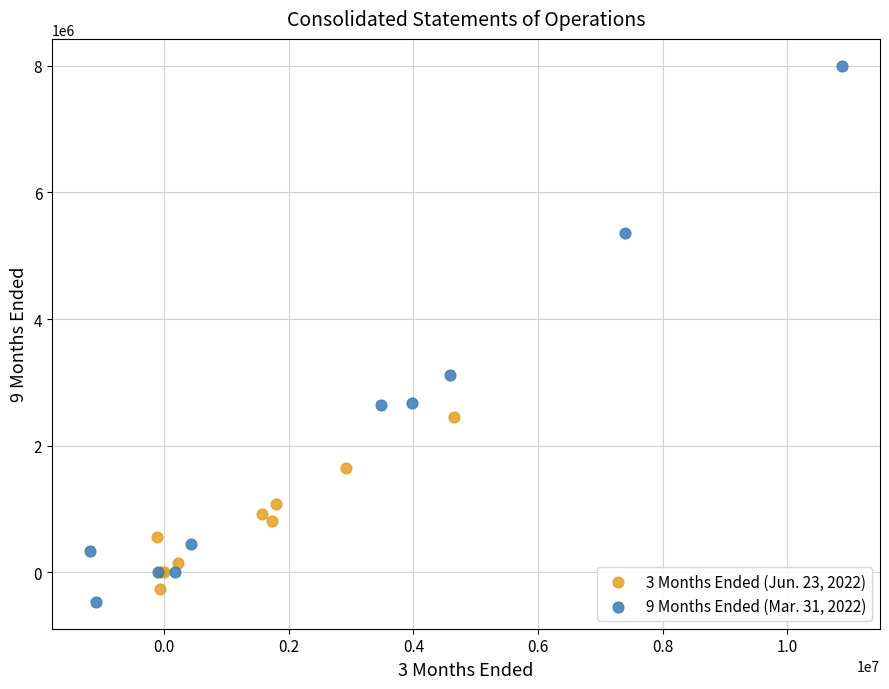

Which series reaches the maximum Y coordinate?

9 Months Ended (Mar. 31, 2022)